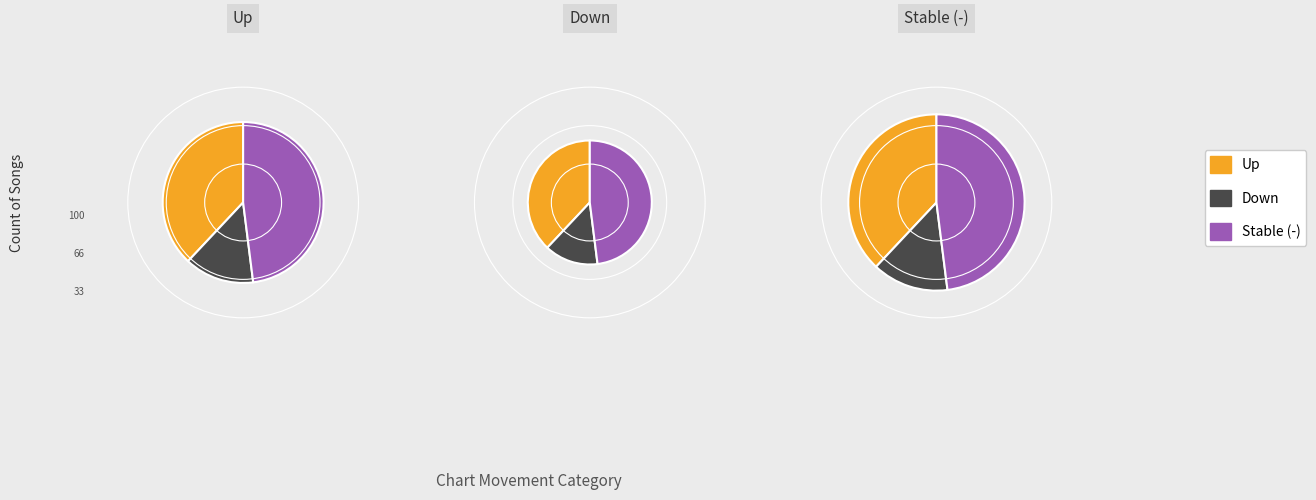

True or false: up accounts for 25% of the total.

False